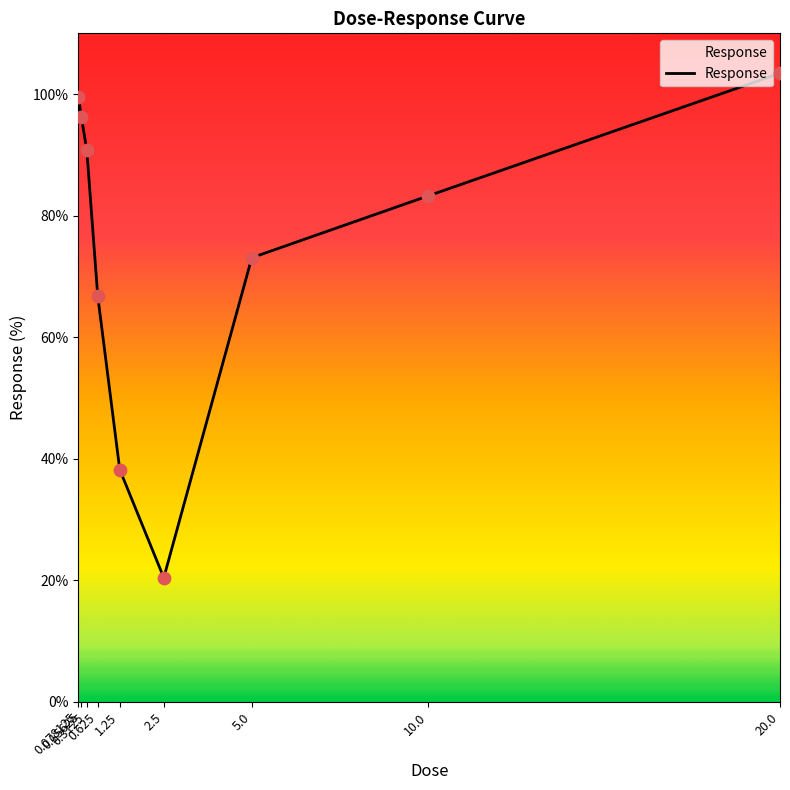

Between 0.3125 and 0.078125, which is larger?

0.078125